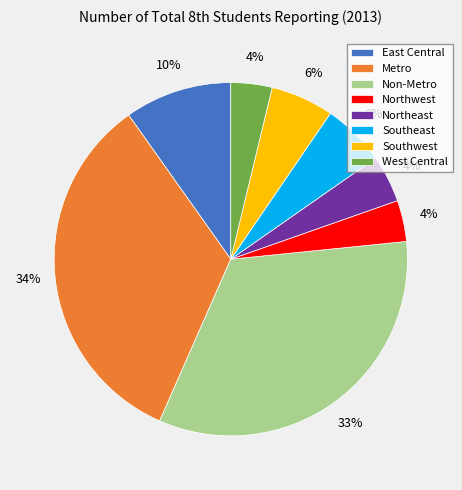

Do Metro and Non-Metro together represent more than half of the pie?

Yes